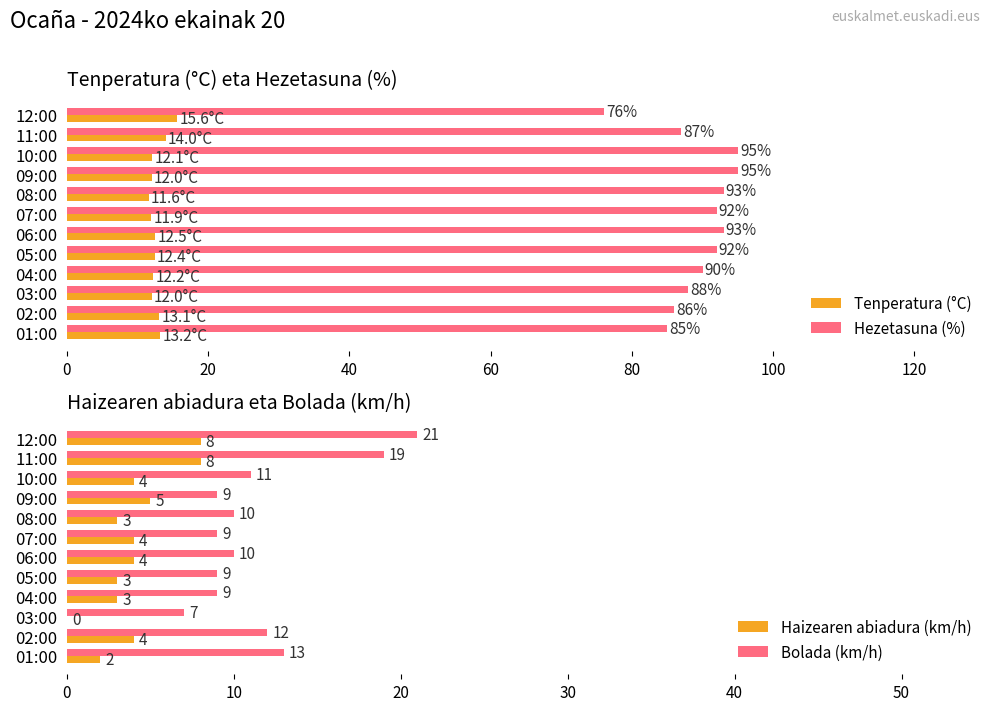

How many values in the Haizearen abiadura (km/h) series exceed 4?

3